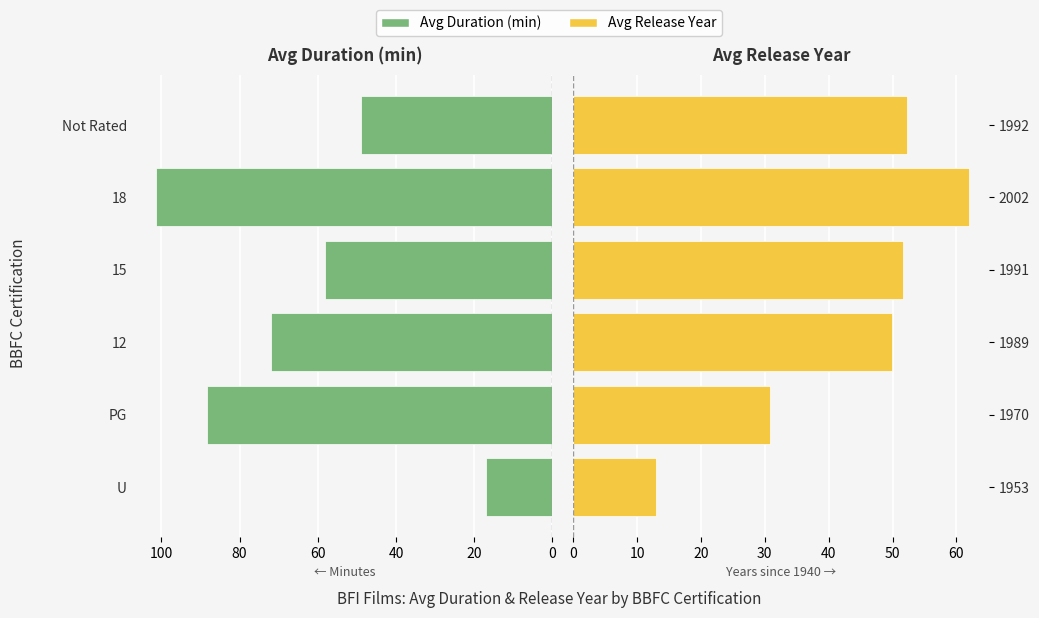

How many values in the Avg Year series exceed 51?

3